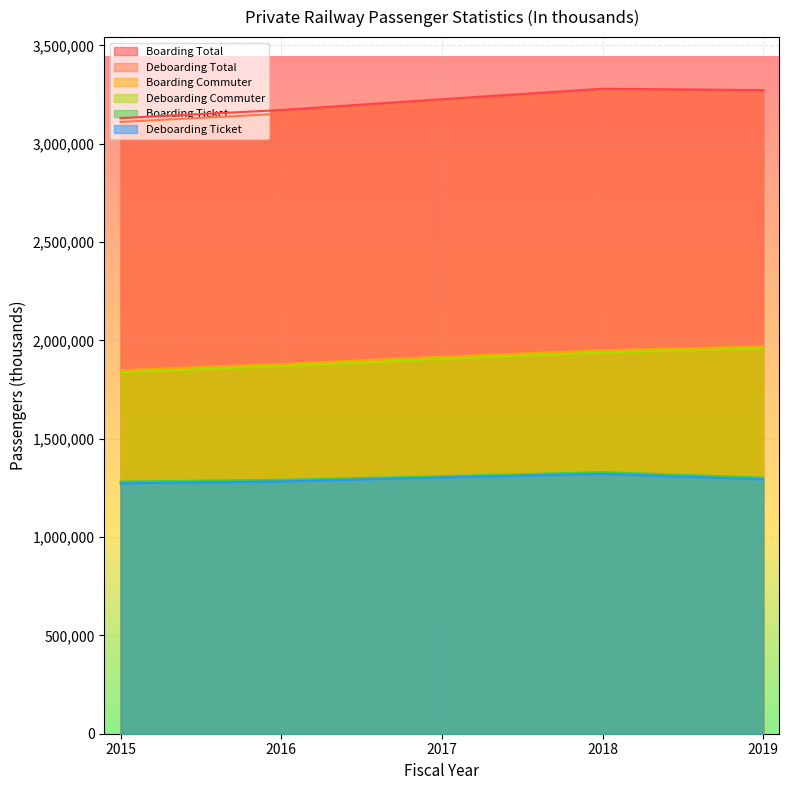

What is the average value of the Deboarding Total series?

3197134